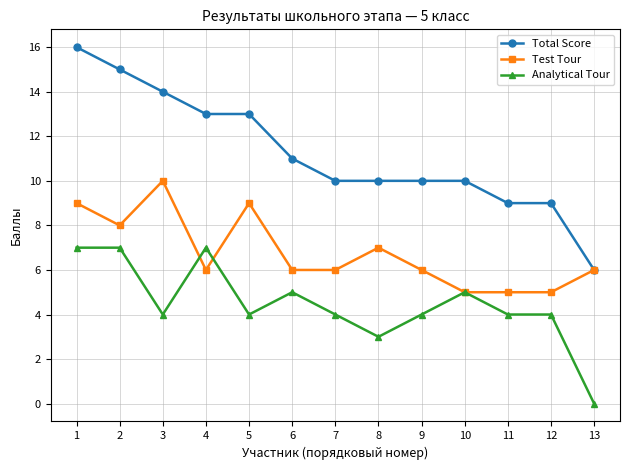

Rank the series at 11 from highest to lowest value.

Total Score, Test Tour, Analytical Tour